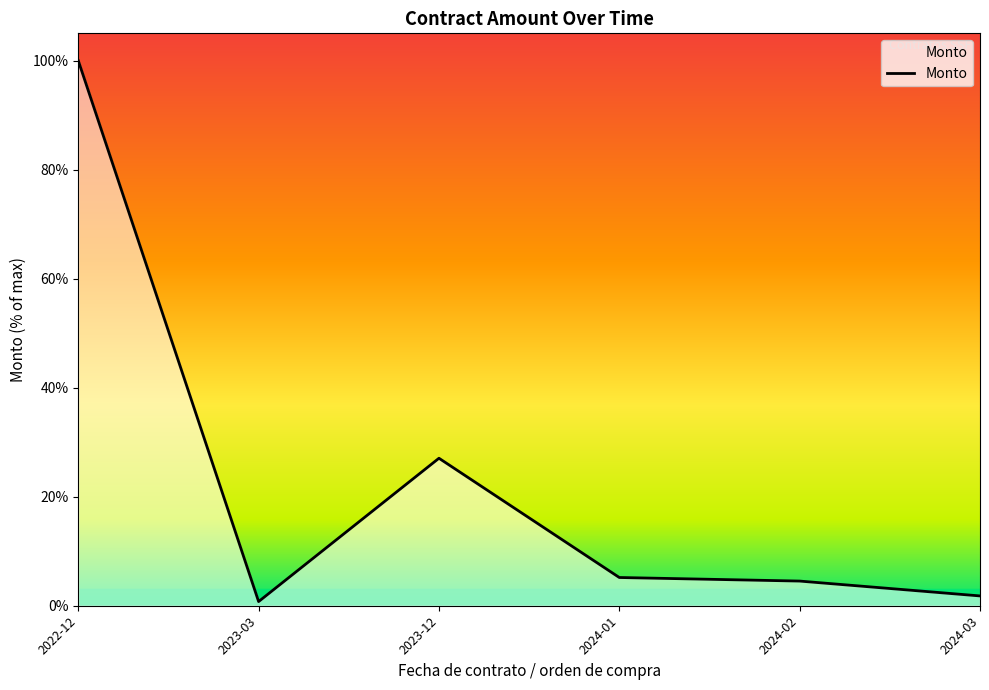

At which category does the chart reach its peak across all series?

2022-12